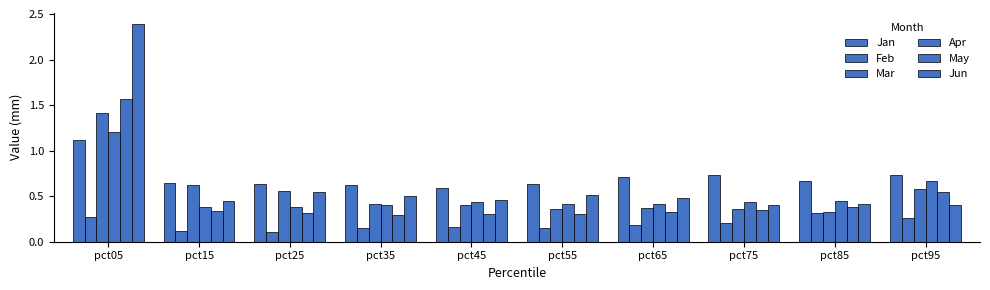

What is the difference between the maximum and minimum values in the Jan series?

0.5